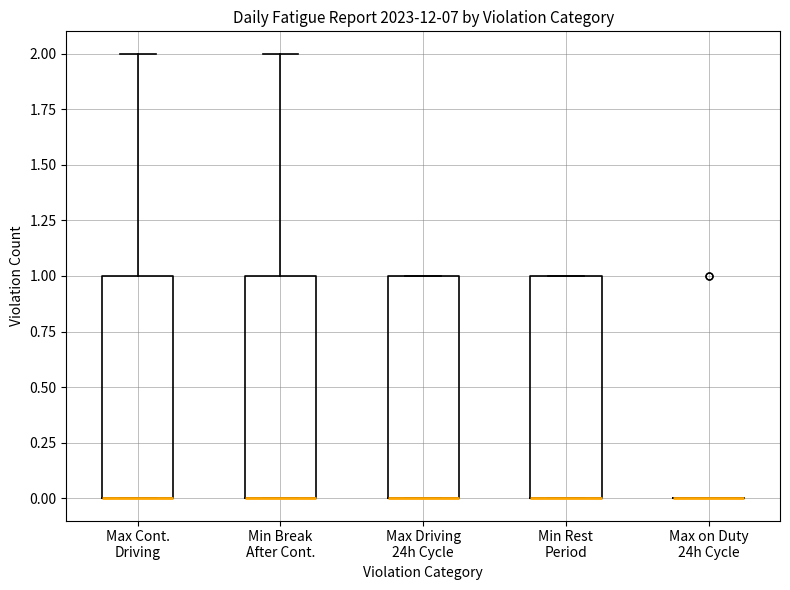

Reading left to right, read every box against the y-axis: the position of its median line, the range the box covers, and the ends of its whiskers. The values are not printed on the chart, so give them approximately, as read against the axis.

Max Cont. Driving: median 0 (drawn on the box's lower edge), box 0 to 1, whiskers 0 to 2
Min Break After Cont.: median 0 (drawn on the box's lower edge), box 0 to 1, whiskers 0 to 2
Max Driving 24h Cycle: median 0 (drawn on the box's lower edge), box 0 to 1, whiskers 0 to 1
Min Rest Period: median 0 (drawn on the box's lower edge), box 0 to 1, whiskers 0 to 1
Max on Duty 24h Cycle: box collapsed to a line at 0, whiskers 0 to 0